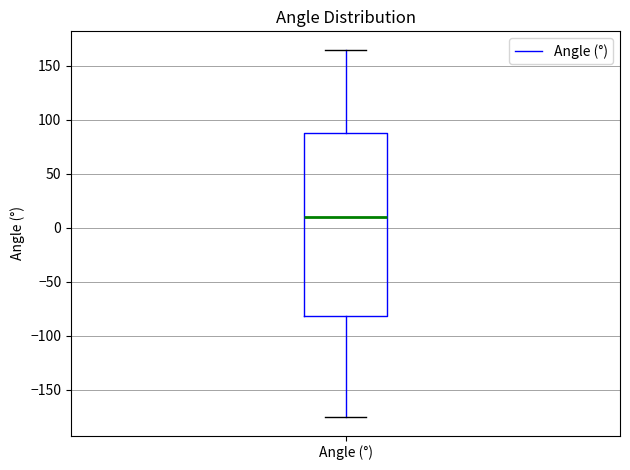

Read this box plot against the y-axis: the position of the median line, the range covered by the box, and the ends of both whiskers. The values are not printed on the chart, so give them approximately, as read against the axis.

median 10, box -80 to 85, whiskers -175 to 165